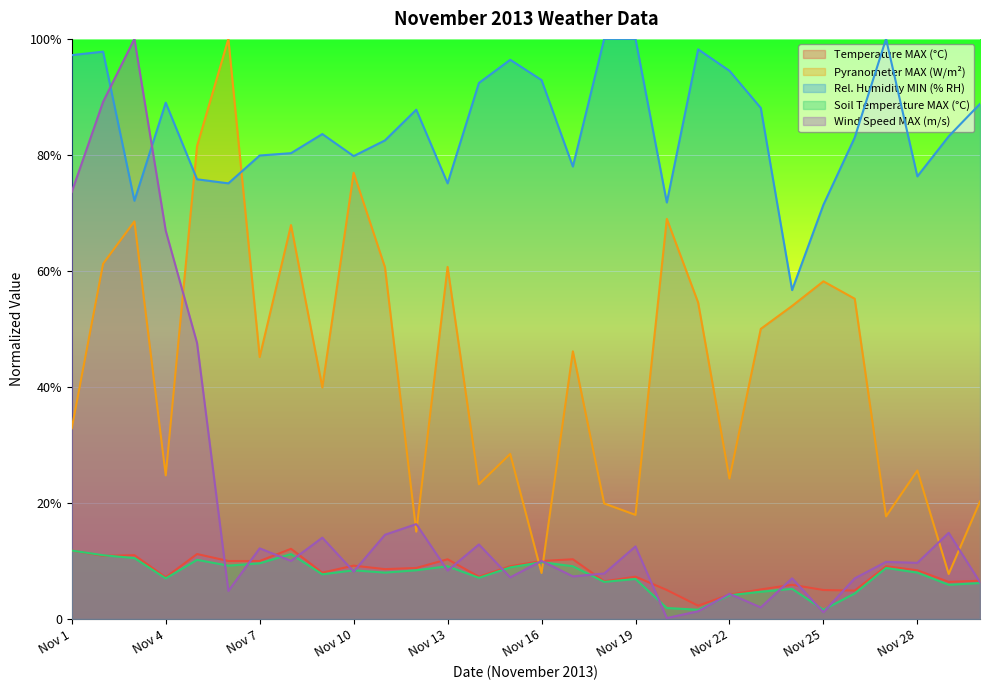

Which series has the widest spread of values?

Wind Speed MAX (m/s)